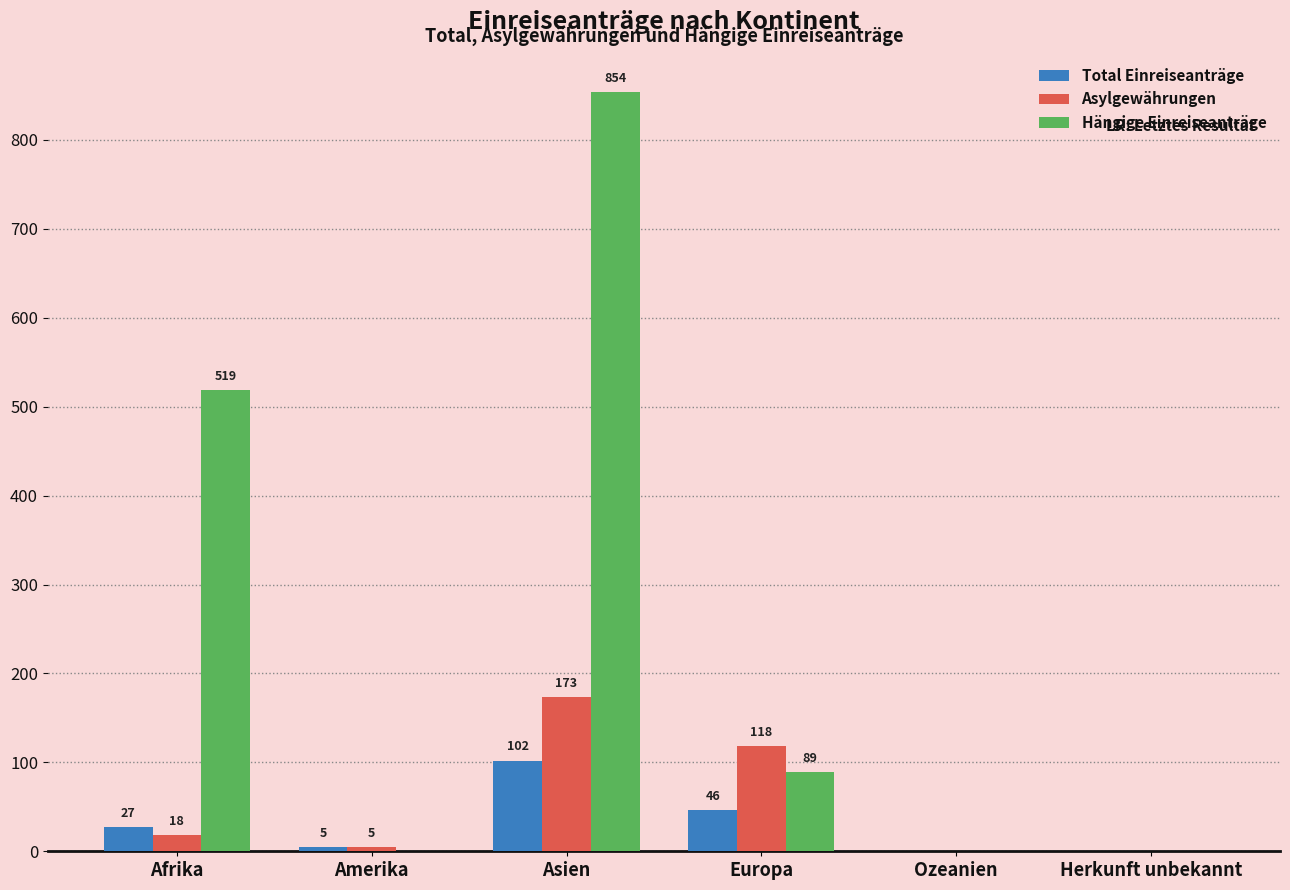

At which category is the sum across all series the highest?

Asien